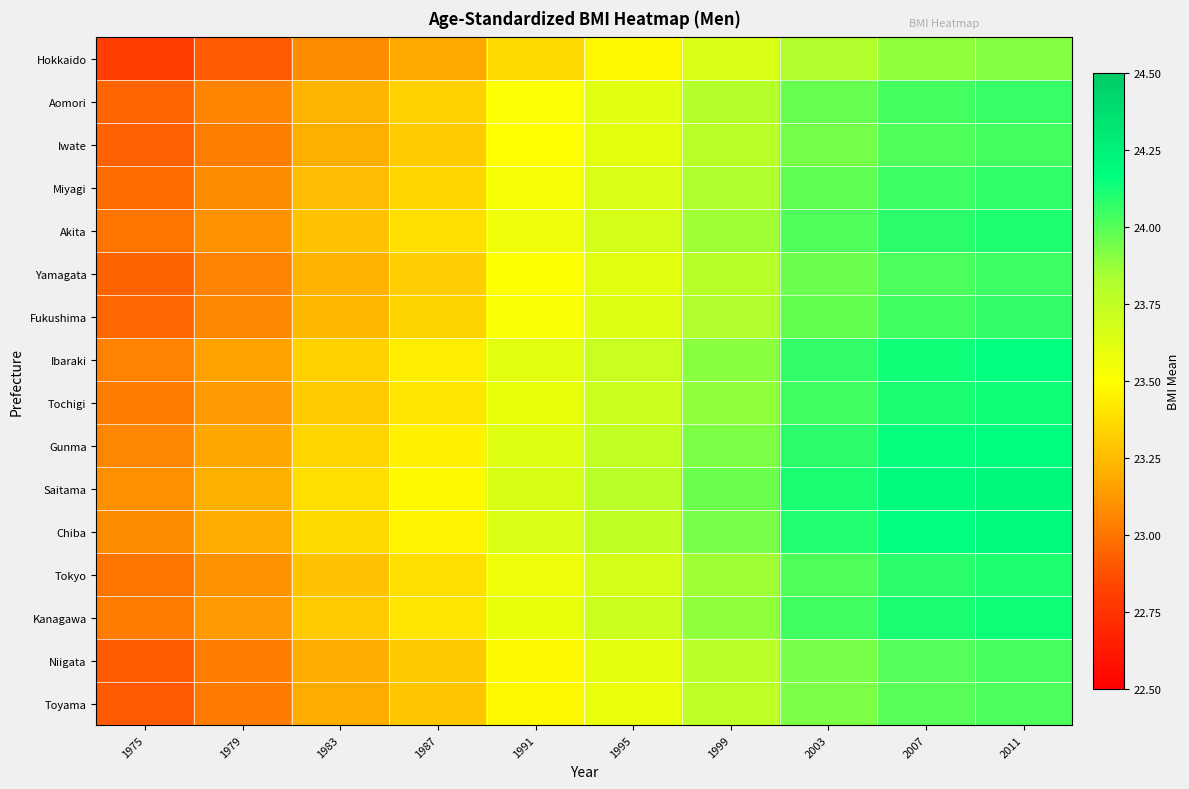

Which series has the largest range (max minus min)?

Hokkaido